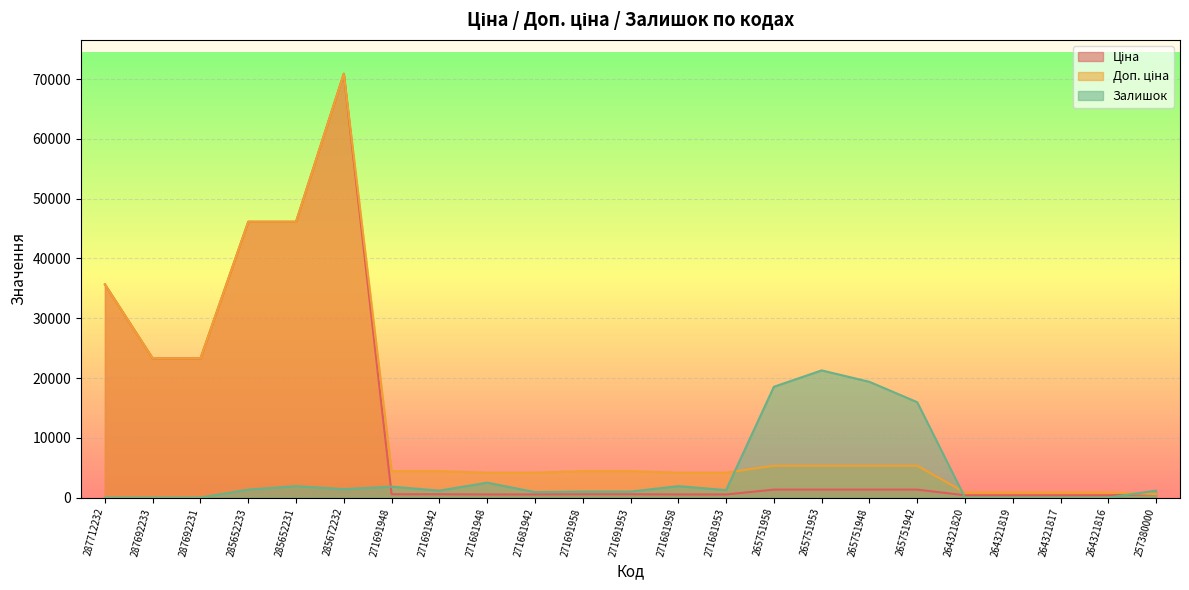

Between 287712232 and 265751953, which series saw the biggest shift?

Ціна